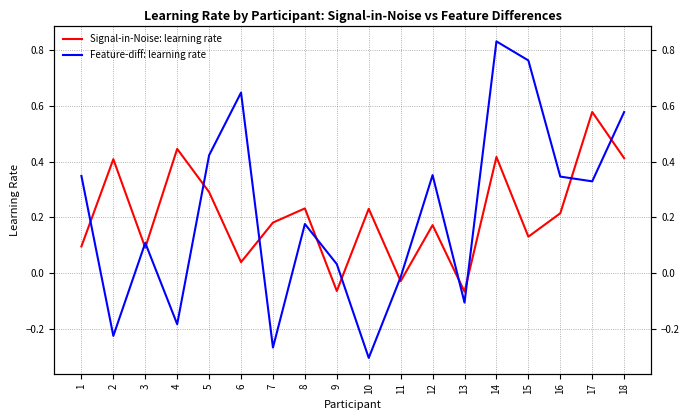

What is the sum of the Feature-diff: learning rate values at 8 and 11?

0.2